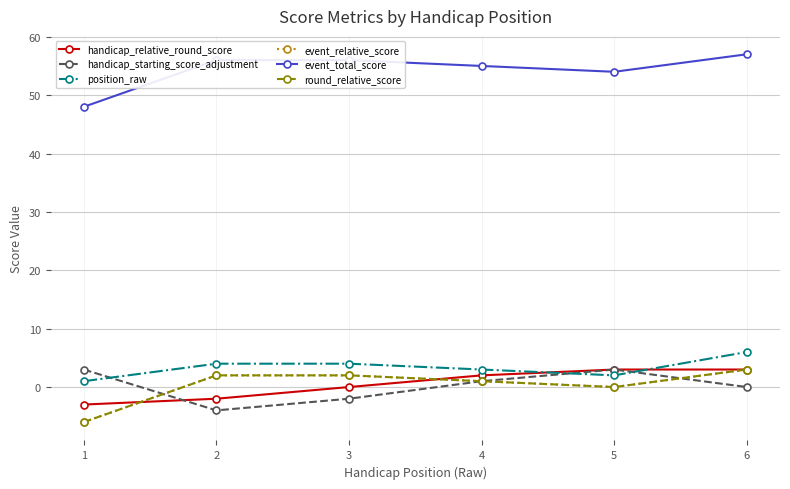

Which series has the largest total across all categories?

event_total_score